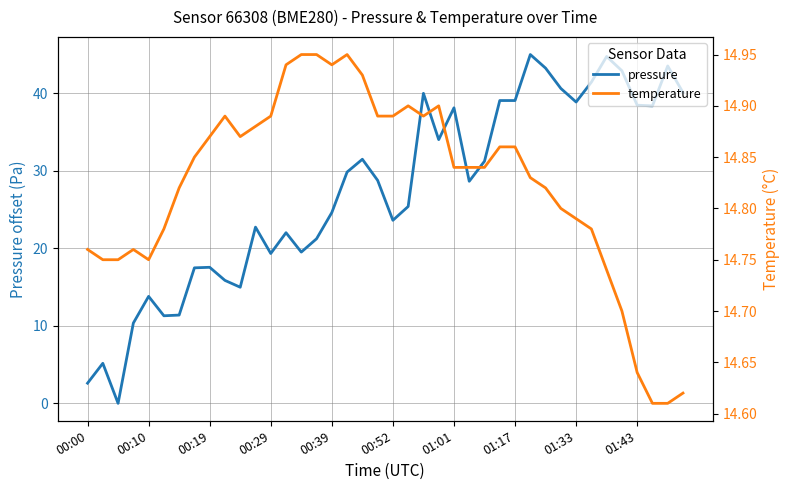

Between 01:33 and 38, which series saw the biggest shift?

pressure